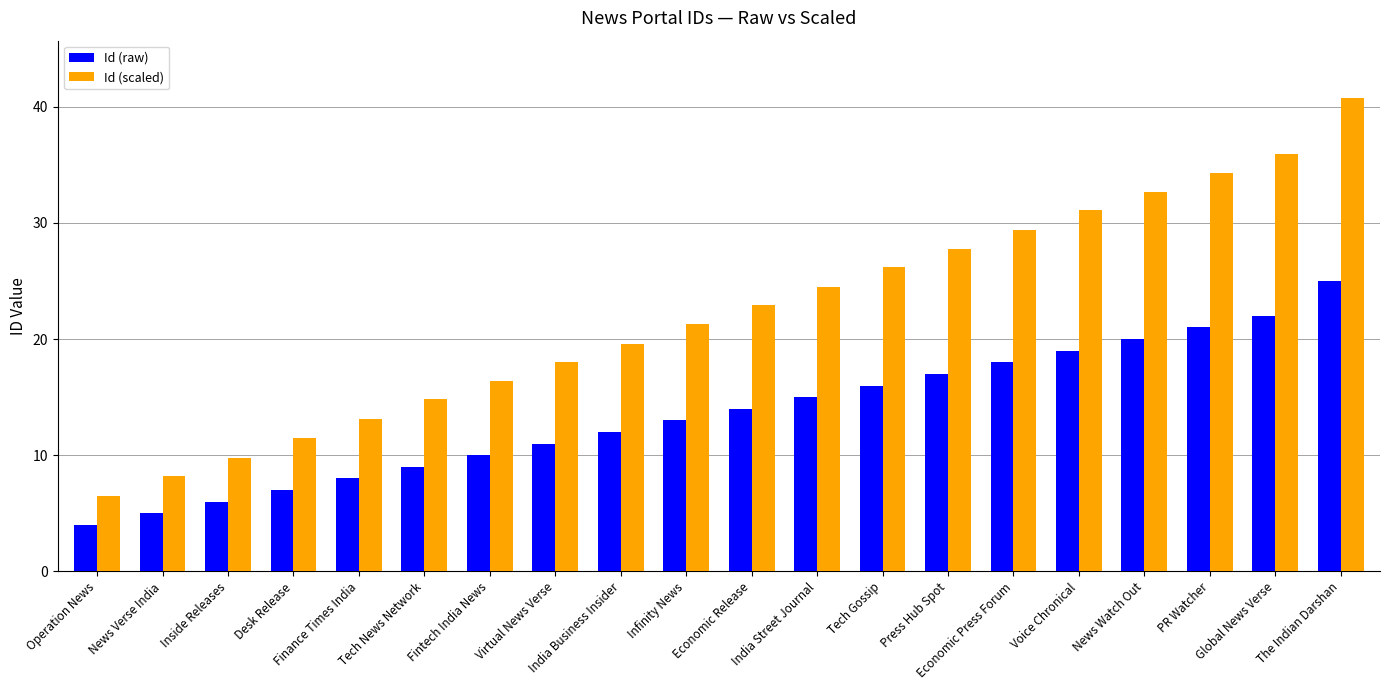

The Id (scaled) series shows 11.2 at India Business Insider. True or false?

False